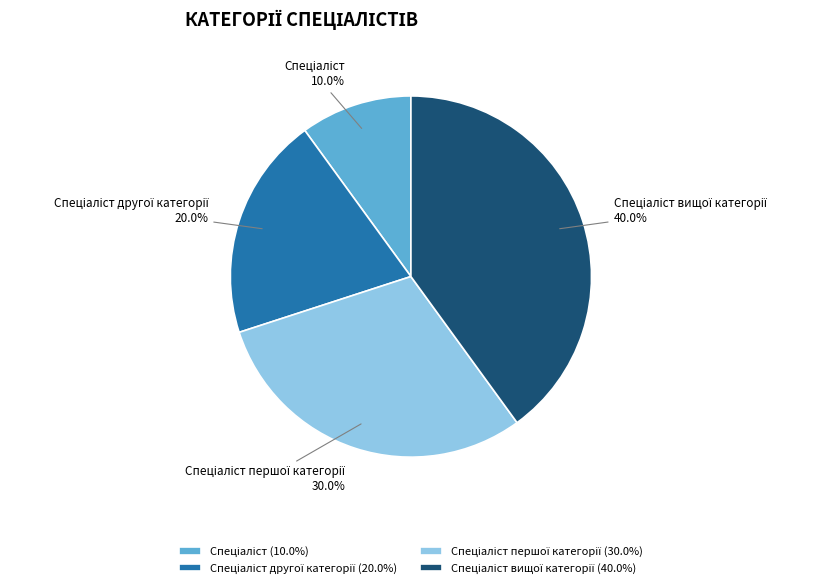

Is there any slice that represents more than half of the pie?

No